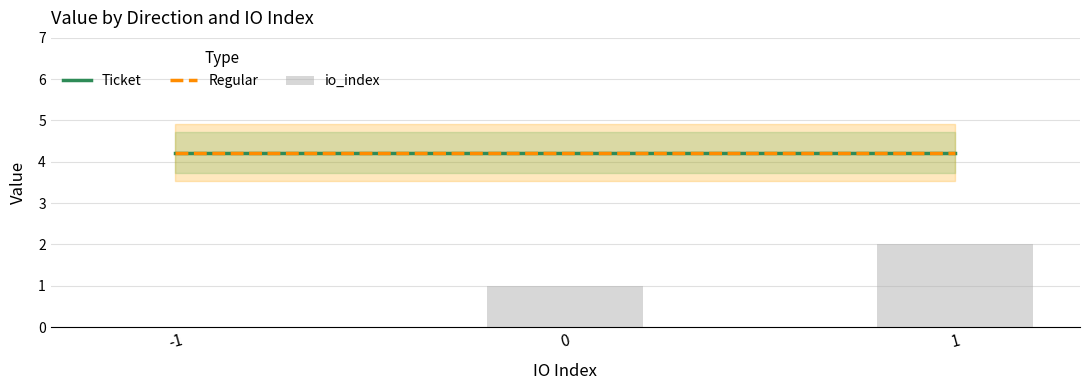

Is it true that Regular equals 4.2 at 1?

True